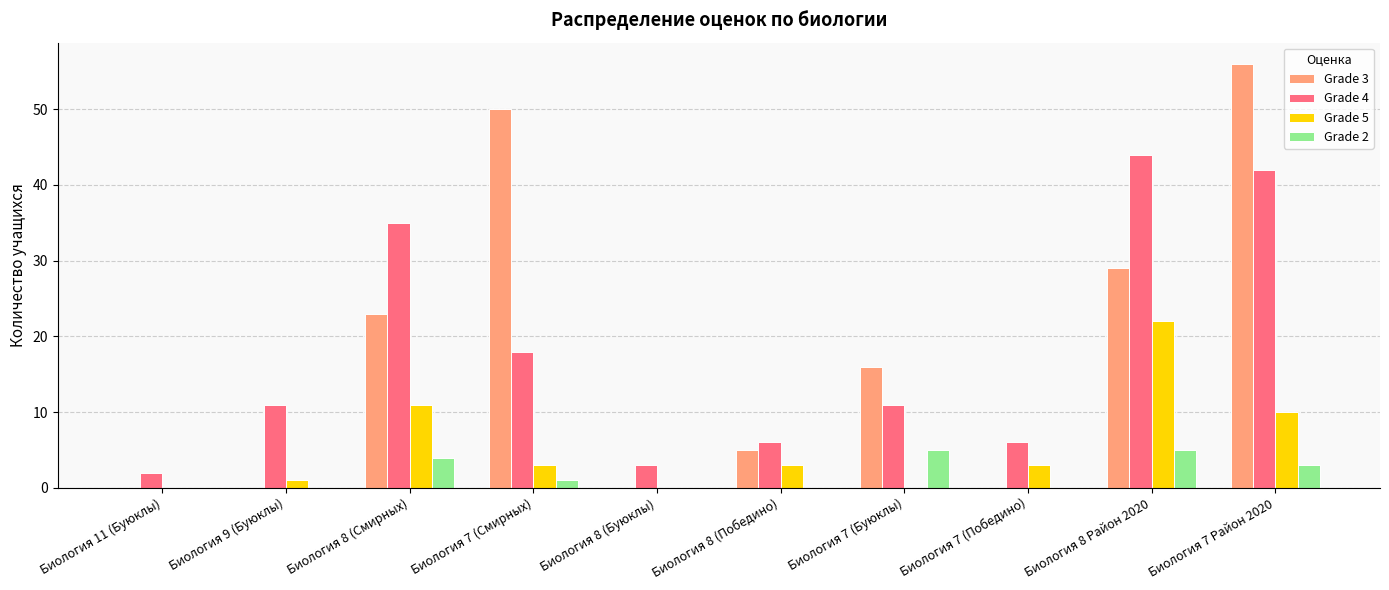

Which label corresponds to the largest value in the chart?

Биология 7 Район 2020